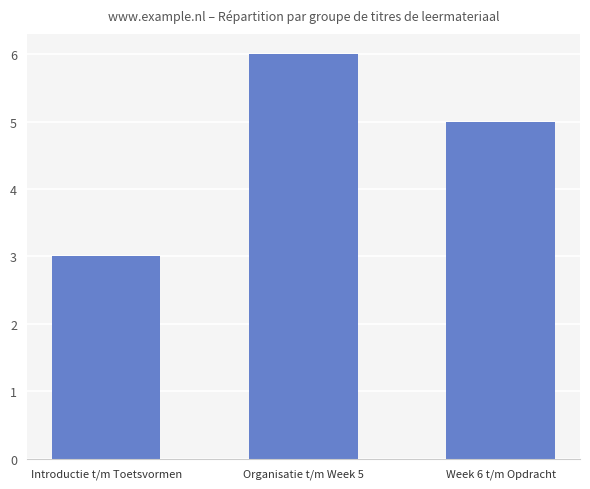

At which label does the data first exceed 5?

Organisatie t/m Week 5